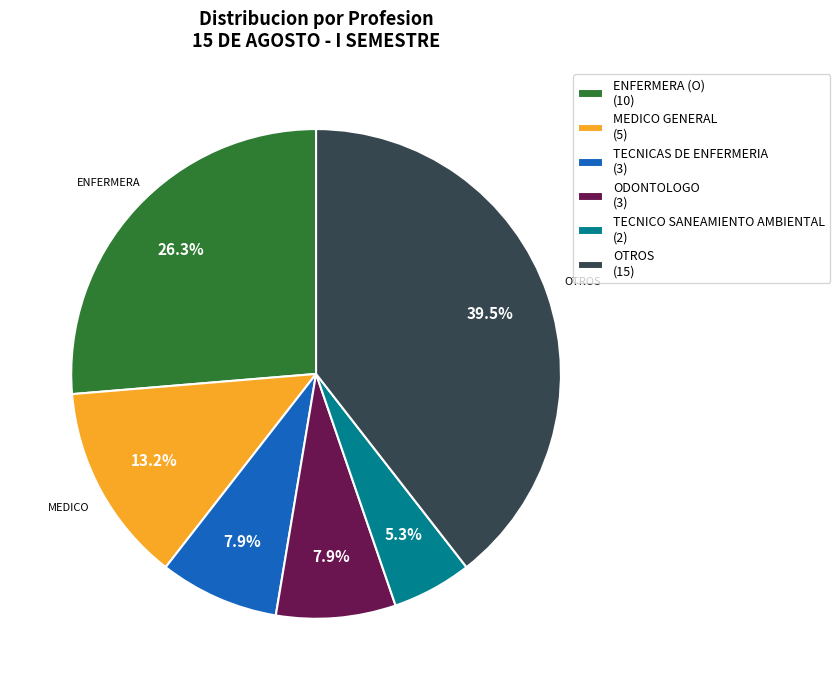

Approximately how many times larger is the value at TECNICAS DE ENFERMERIA (3) compared to MEDICO GENERAL (5)?

0.6